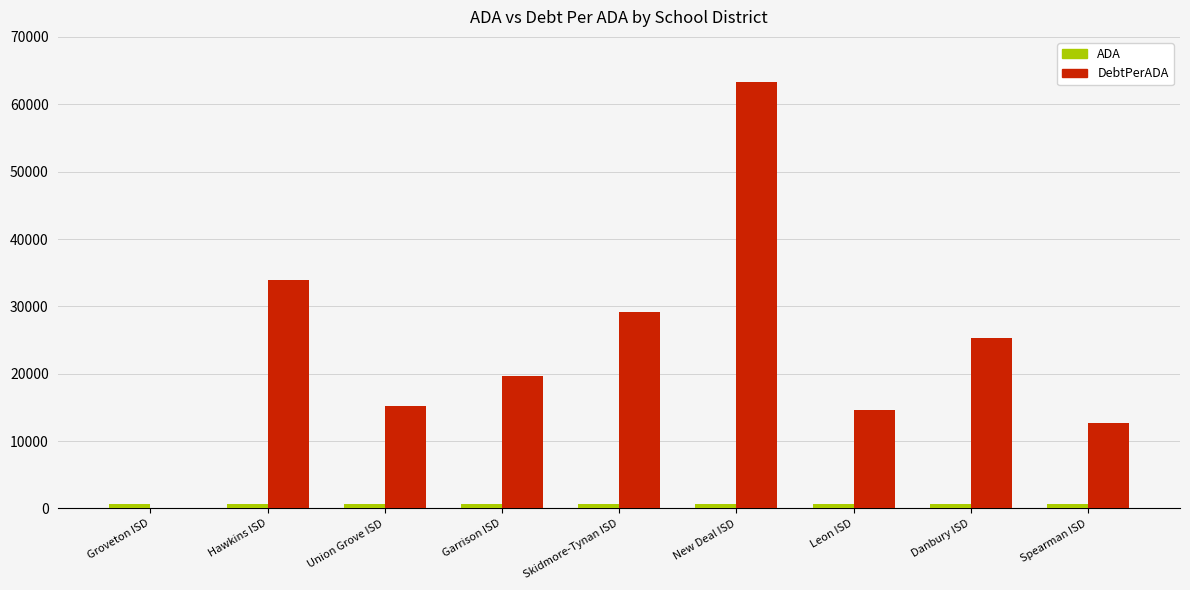

True or false: DebtPerADA has a value of 25243.3 at Danbury ISD.

True